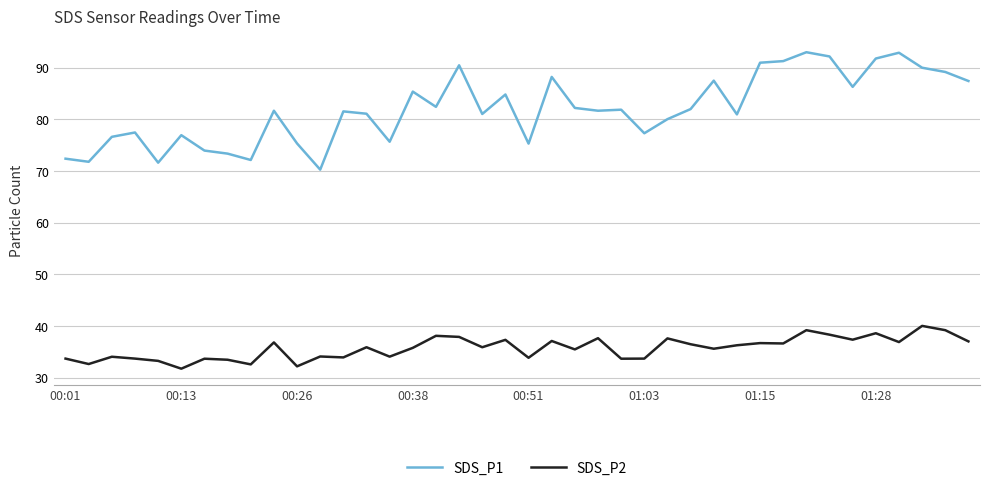

List the series in order of their overall mean, lowest first.

SDS_P2, SDS_P1